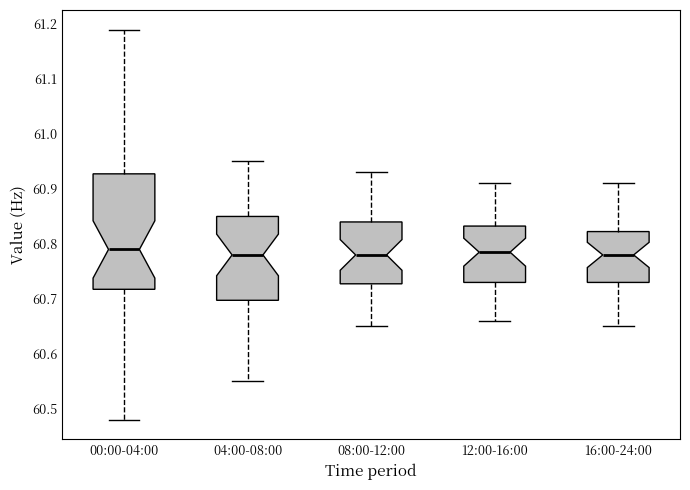

Reading left to right, read every box against the y-axis: the position of its median line, the range the box covers, and the ends of its whiskers. The values are not printed on the chart, so give them approximately, as read against the axis.

00:00-04:00: median 60.79, box 60.72 to 60.93, whiskers 60.48 to 61.19
04:00-08:00: median 60.78, box 60.70 to 60.85, whiskers 60.55 to 60.95
08:00-12:00: median 60.78, box 60.73 to 60.84, whiskers 60.65 to 60.93
12:00-16:00: median 60.79, box 60.73 to 60.83, whiskers 60.66 to 60.91
16:00-24:00: median 60.78, box 60.73 to 60.82, whiskers 60.65 to 60.91